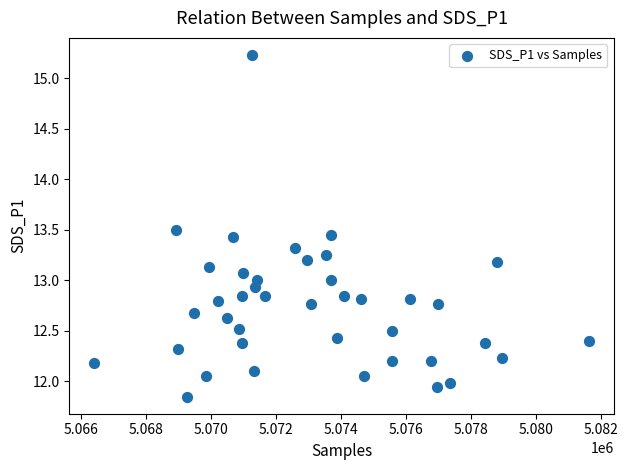

What is the range of Y values (max minus min)?

3.4